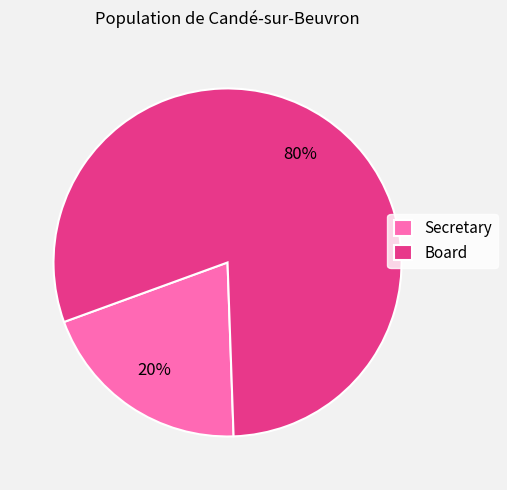

Between Secretary and Board, which is larger?

Board